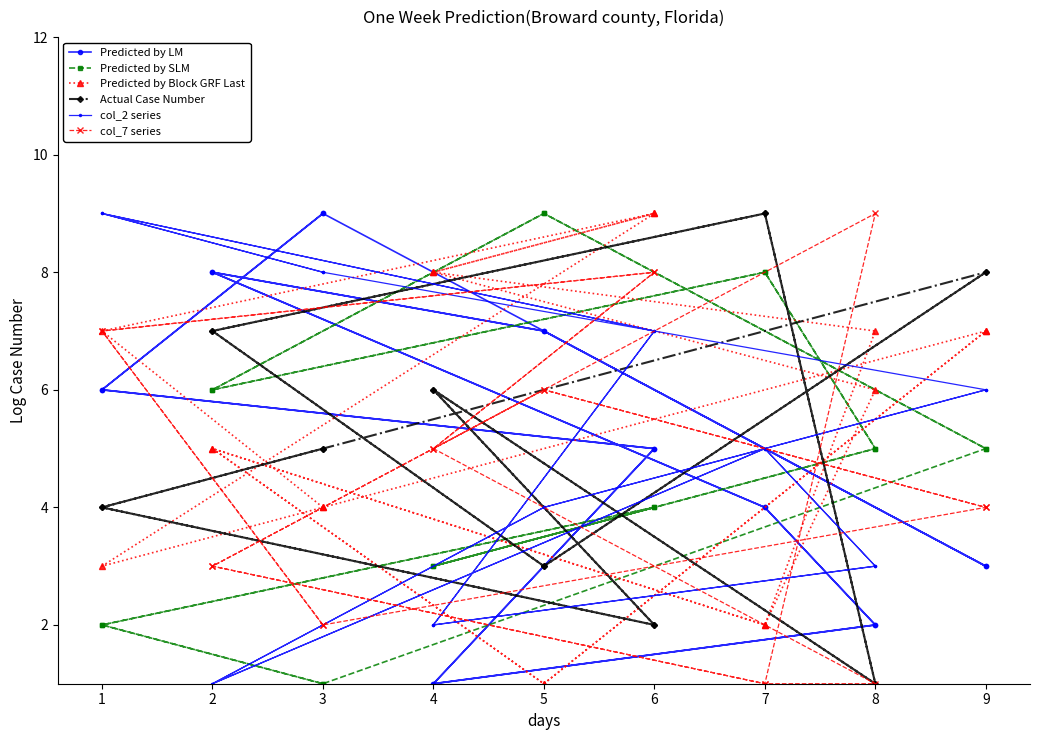

How many Predicted by LM values are between 3 and 7?

10